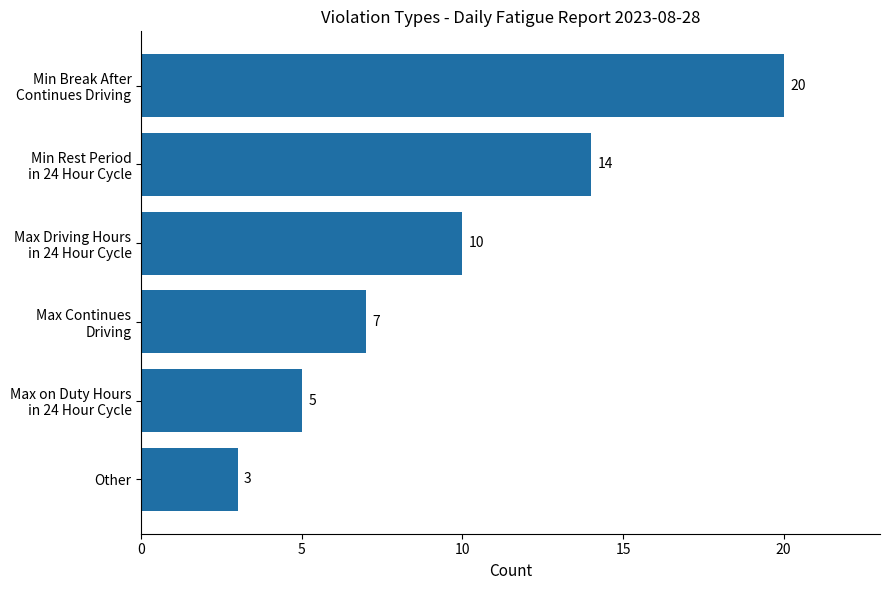

Reading top to bottom, extract all data points from this chart.

20	14	10	7	5	3